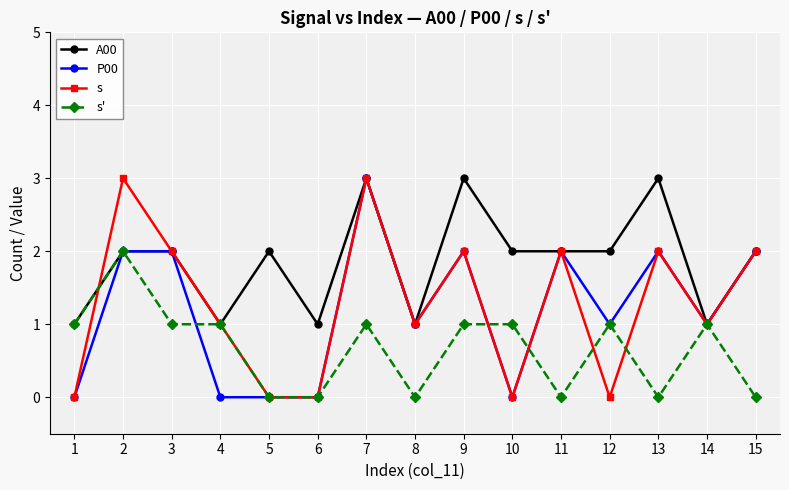

What is the maximum value shown in the chart?

3